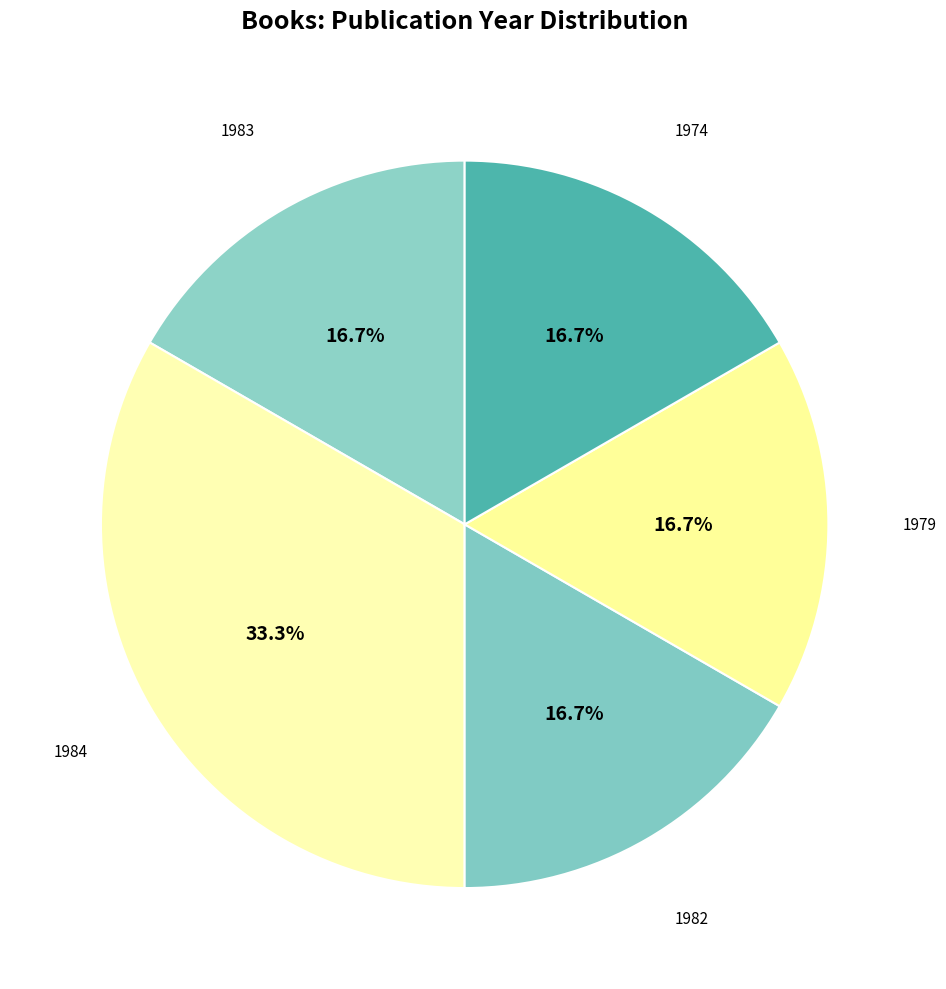

Do 1974 and 1983 together represent more than half of the pie?

No